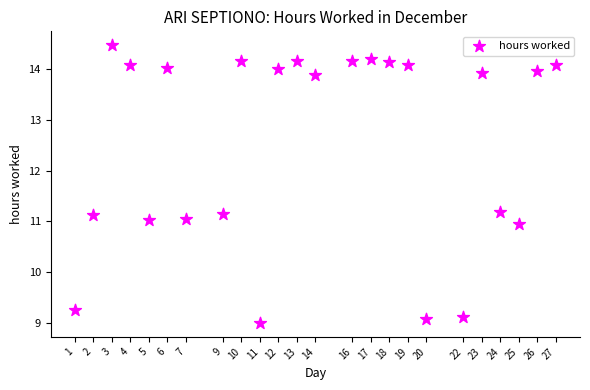

What is the range of X values (max minus min)?

26.0